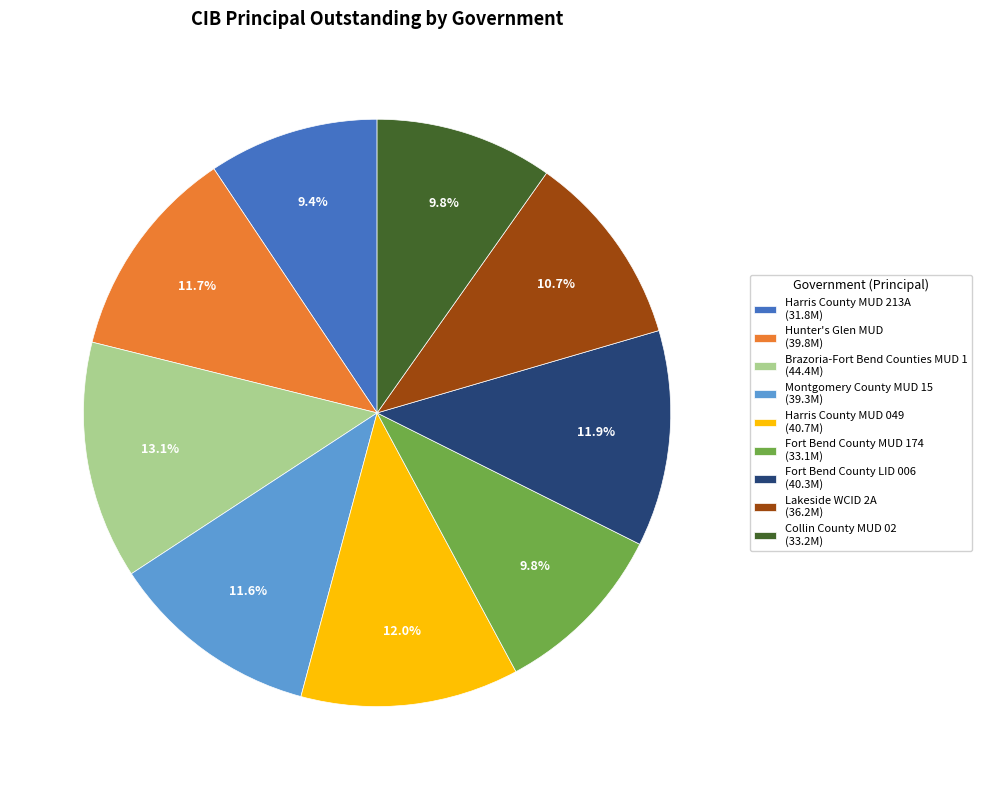

Does Brazoria-Fort Bend Counties MUD 1 account for over 50% of the chart?

No